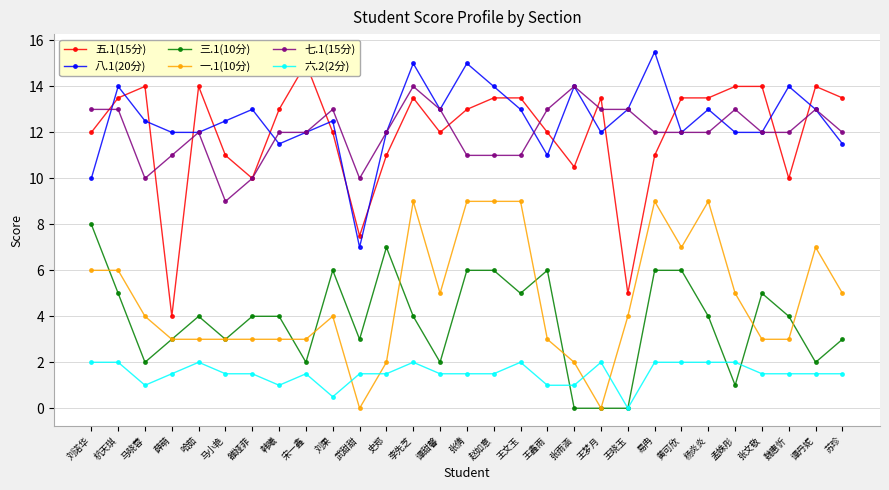

True or false: 八.1(20分) has a value of 12.5 at 马小艳.

True